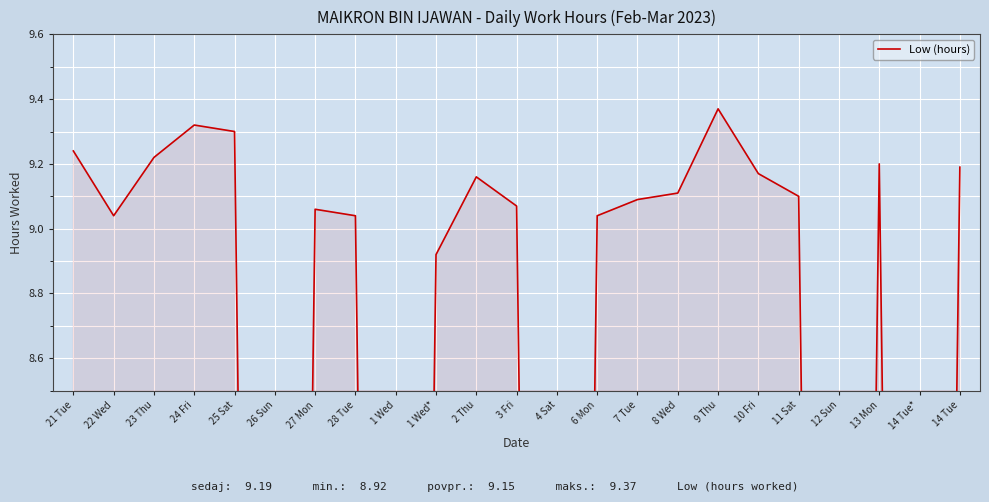

Reading left to right, extract all data points from this chart.

21 Tue=9.2	22 Wed=9.0	23 Thu=9.2	24 Fri=9.3	25 Sat=9.3	26 Sun=0.0	27 Mon=9.1	28 Tue=9.0	1 Wed=0.0	1 Wed*=8.9	2 Thu=9.2	3 Fri=9.1	4 Sat=0.0	6 Mon=9.0	7 Tue=9.1	8 Wed=9.1	9 Thu=9.4	10 Fri=9.2	11 Sat=9.1	12 Sun=0.0	13 Mon=9.2	14 Tue*=0.0	14 Tue=9.2